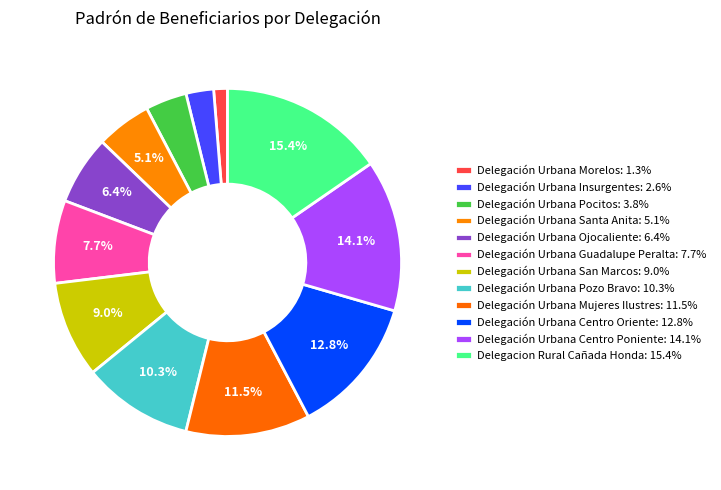

True or false: Delegación Urbana Centro Oriente accounts for 13% of the total.

True